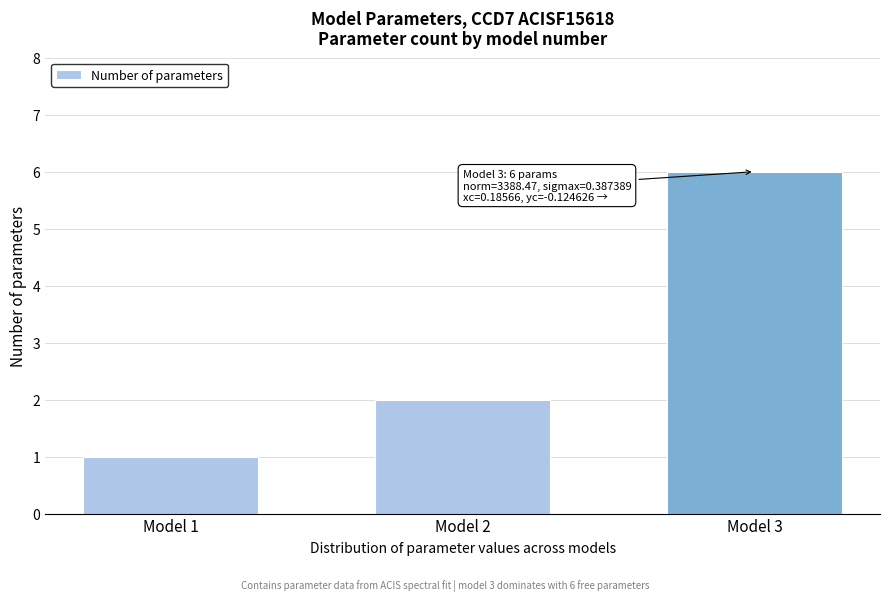

Reading right to left, extract all data points from this chart.

6	2	1